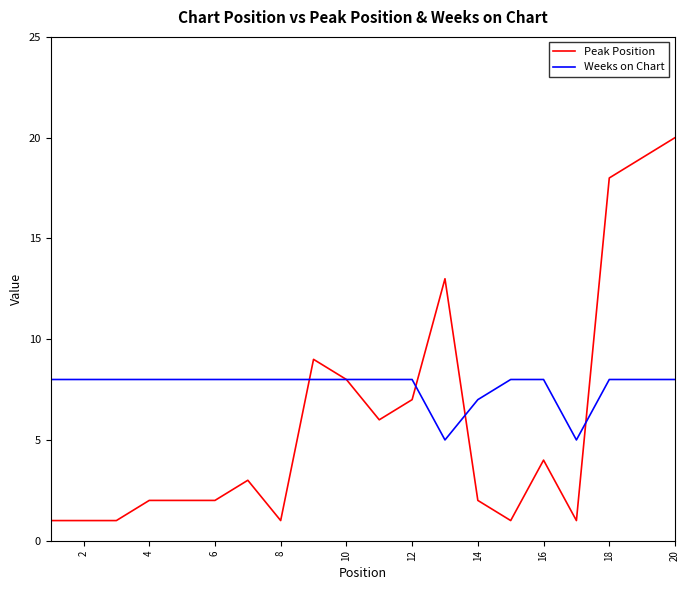

Reading right to left, what are all the values shown in this chart?

Peak Position: 20	19	18	1	4	1	2	13	7	6	8	9	1	3	2	2	2	1	1	1
Weeks on Chart: 8	8	8	5	8	8	7	5	8	8	8	8	8	8	8	8	8	8	8	8